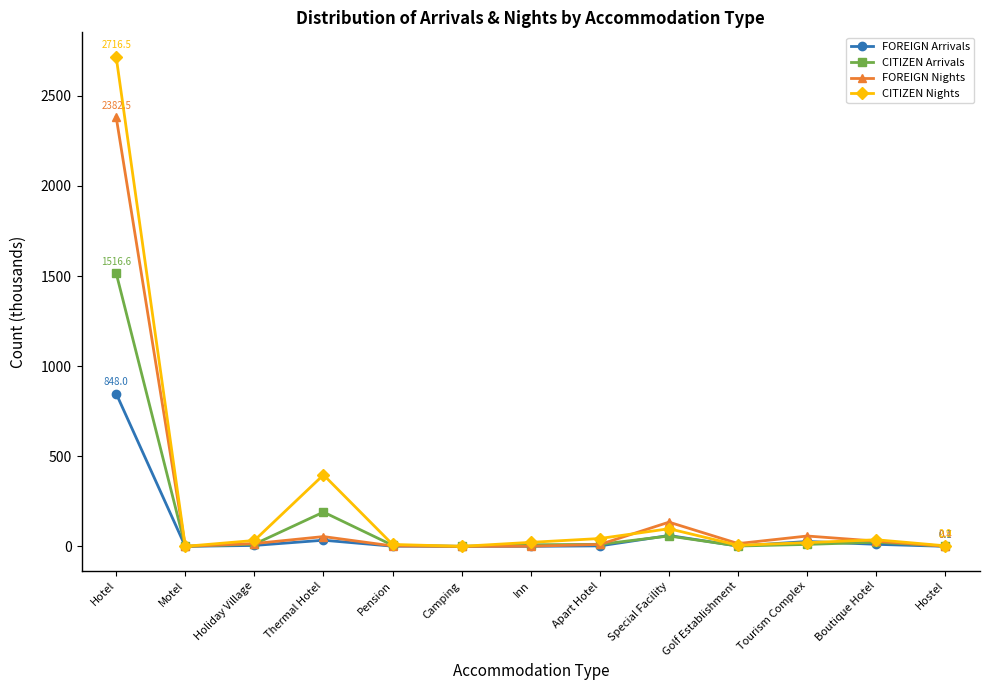

Where is CITIZEN Arrivals nearest to the value 758?

Thermal Hotel